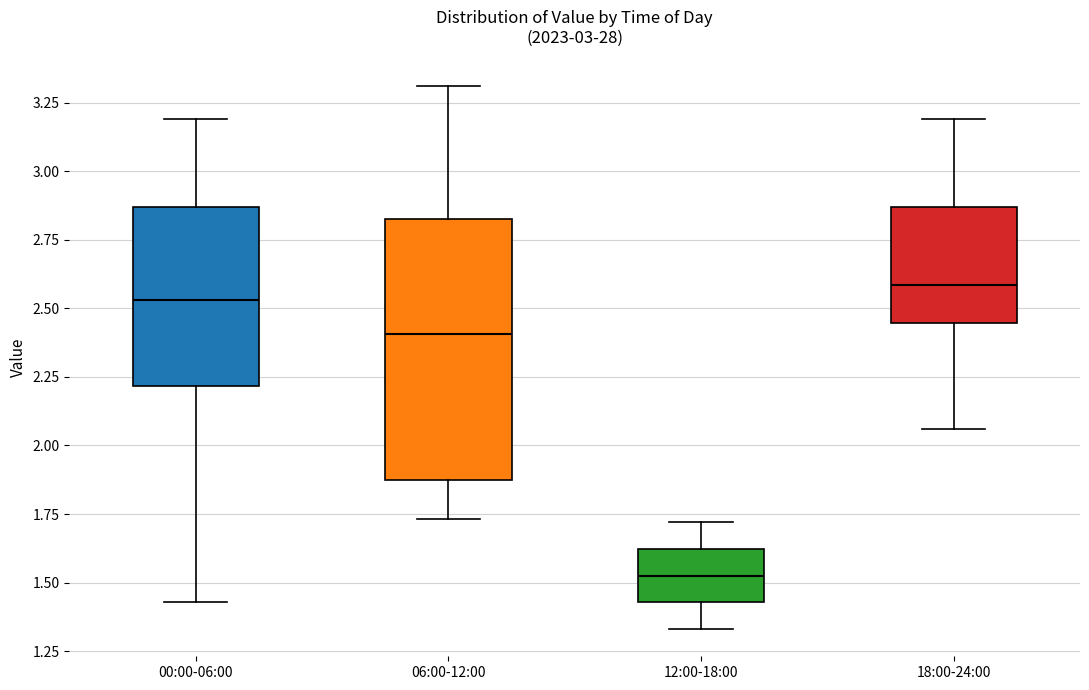

Which box is the tallest, from its lower edge to its upper edge?

06:00-12:00